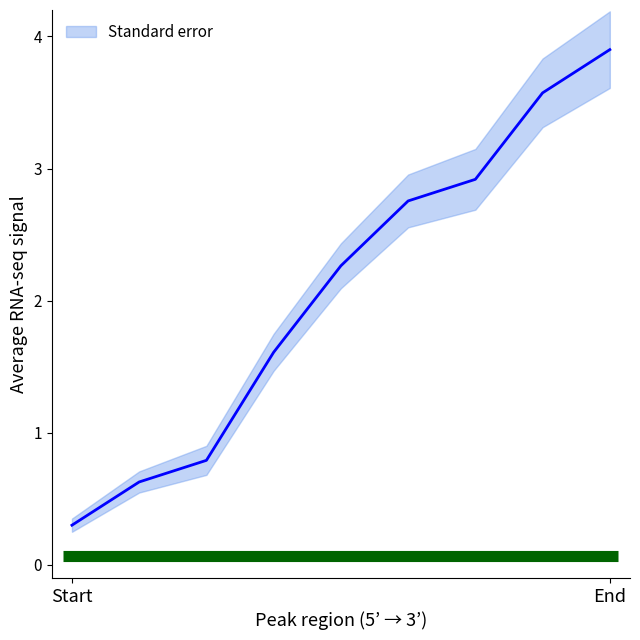

At which category does the chart reach its minimum across all series?

Start